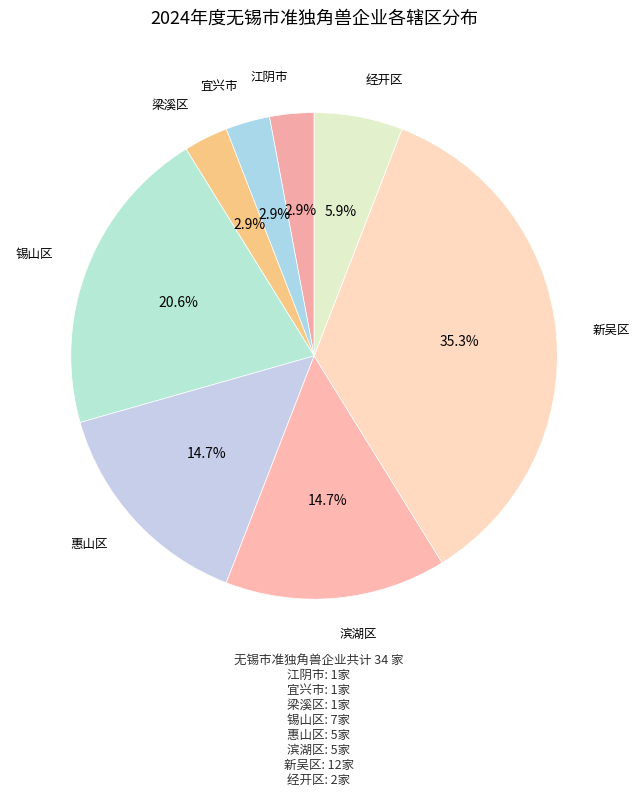

Rank the categories by value from highest to lowest.

新吴区, 锡山区, 惠山区, 滨湖区, 经开区, 江阴市, 宜兴市, 梁溪区